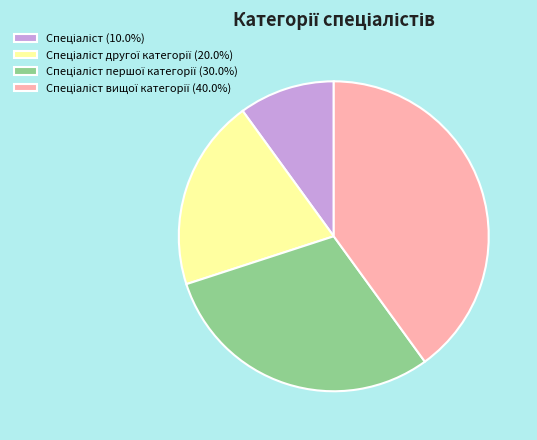

Is there a majority slice in this chart?

No